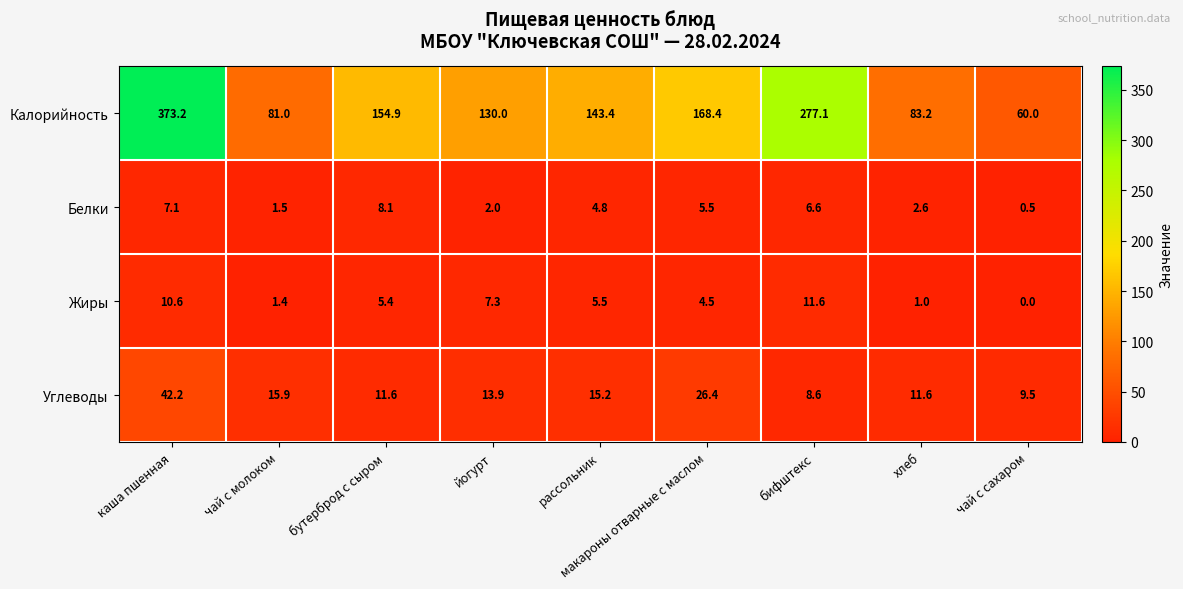

Is it true that Калорийность equals 29.2 at хлеб?

False